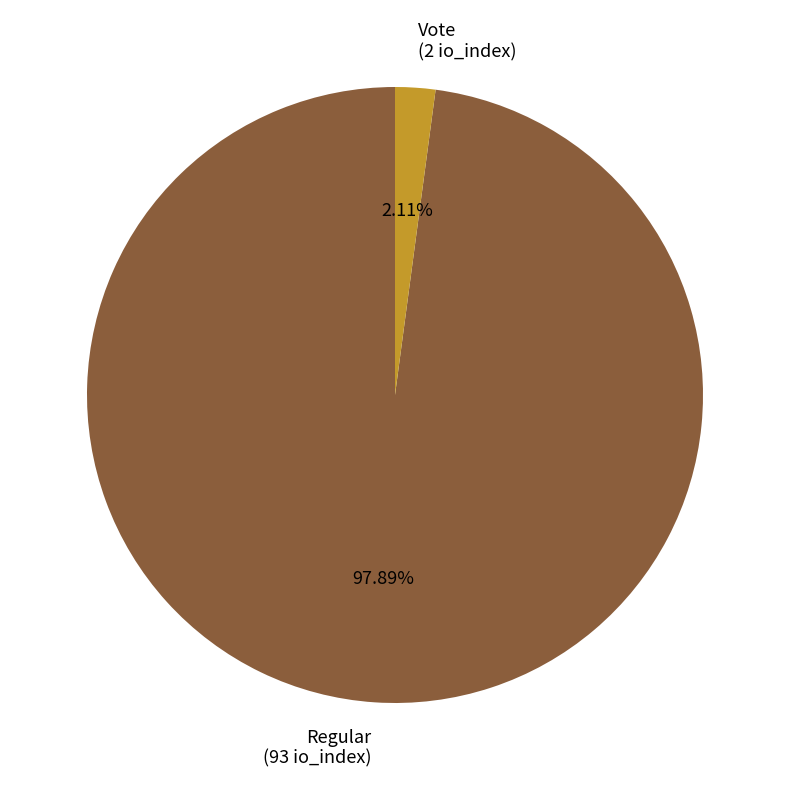

Which category has the biggest portion of the pie?

Regular